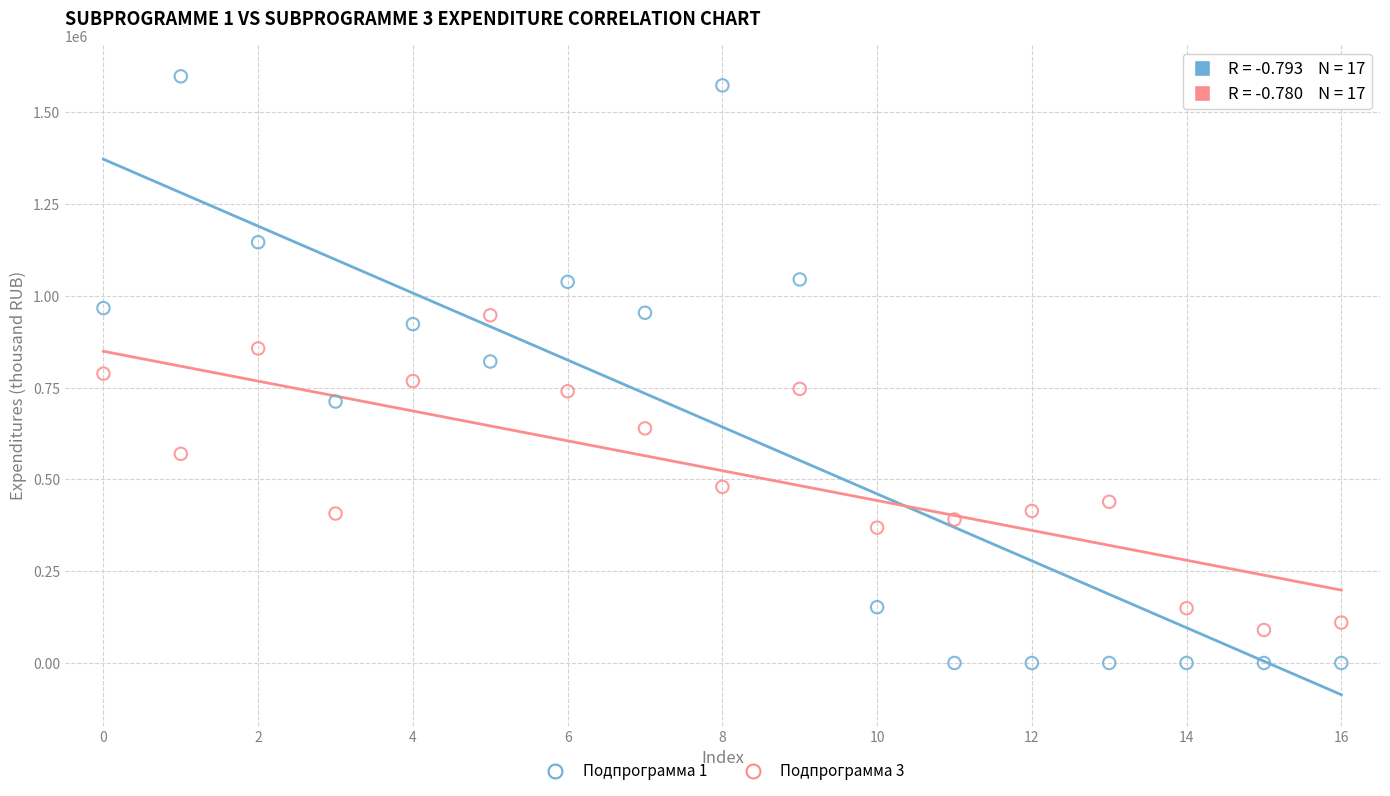

Which series contains the lowest Y value?

Подпрограмма 1